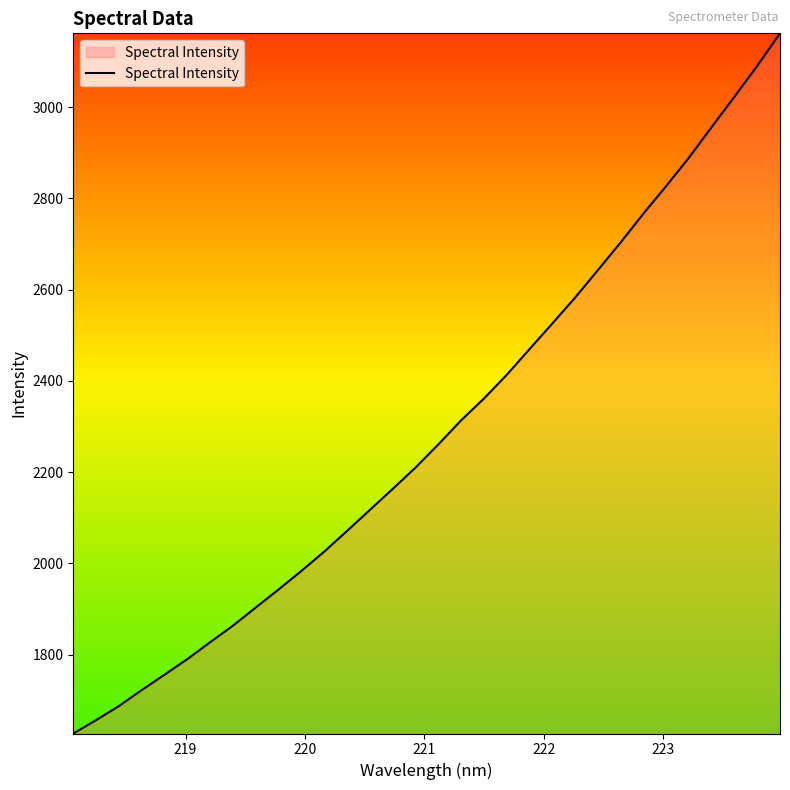

What is the difference between the maximum and minimum values?

1535.0